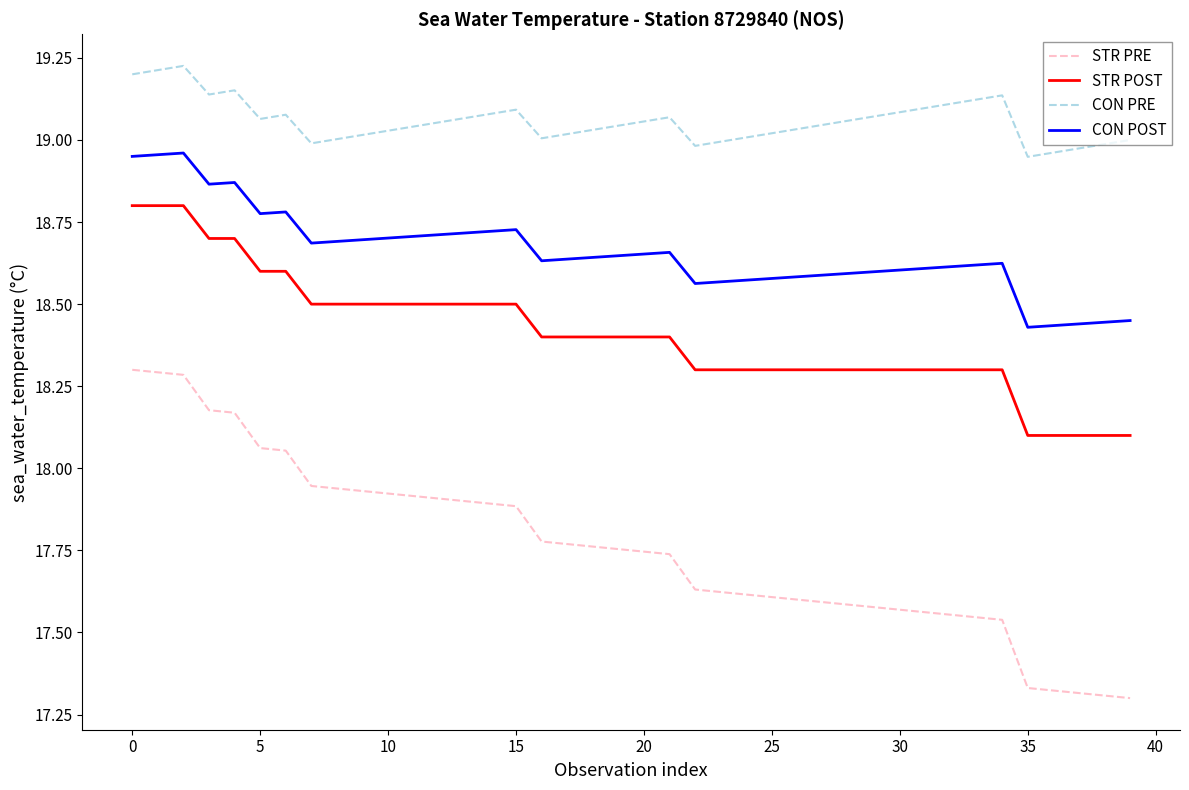

Which series has the largest range (max minus min)?

STR PRE